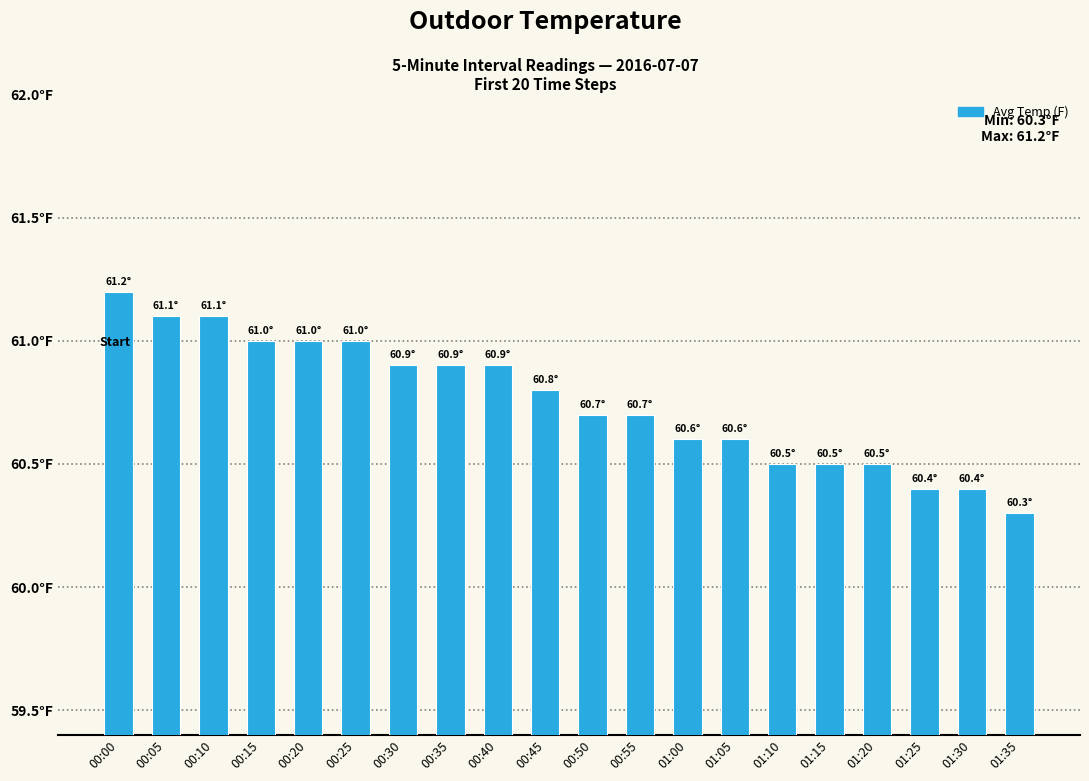

At which category does the chart reach its minimum across all series?

01:35